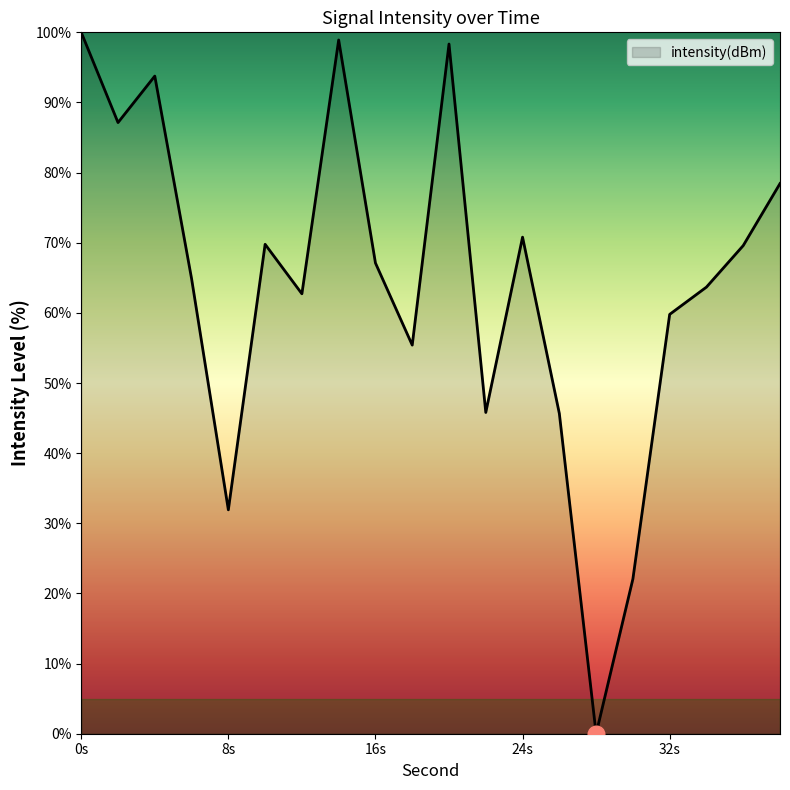

What is the maximum value shown in the chart?

100.0